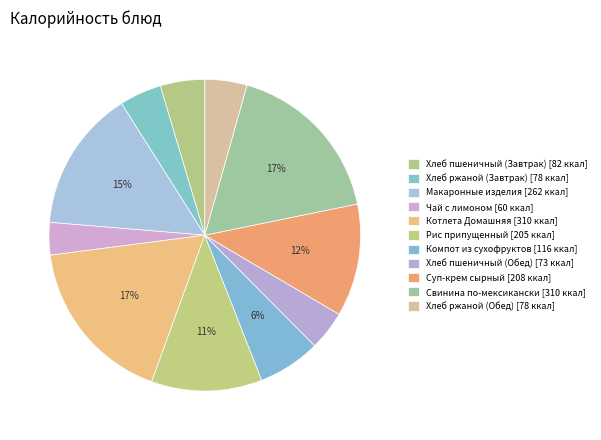

Combined, do Макаронные изделия and Хлеб пшеничный (Завтрак) account for over 50%?

No